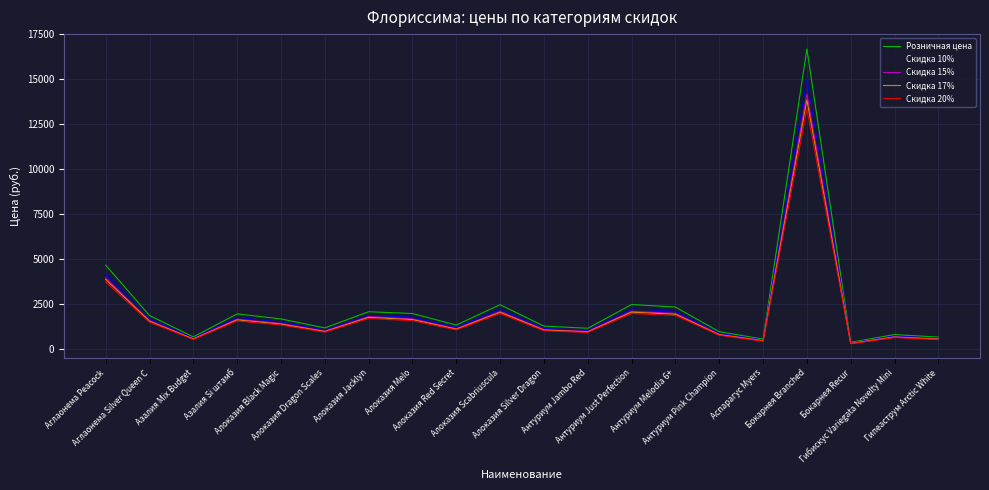

Where is Скидка 10% nearest to the value 7690?

Аглаонема Peacock